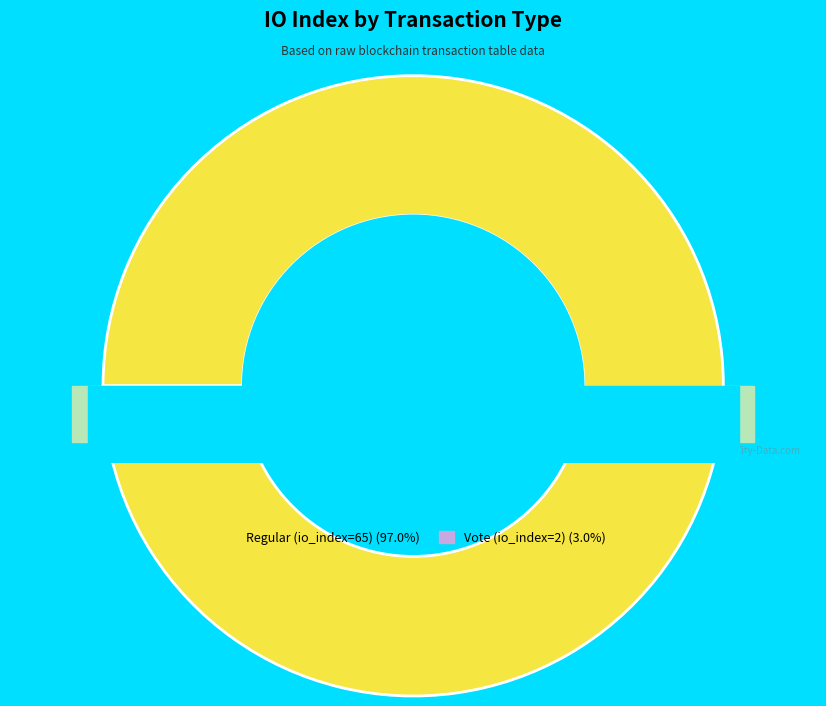

Combined, do Regular (io_index=65) and Vote (io_index=2) account for over 50%?

Yes